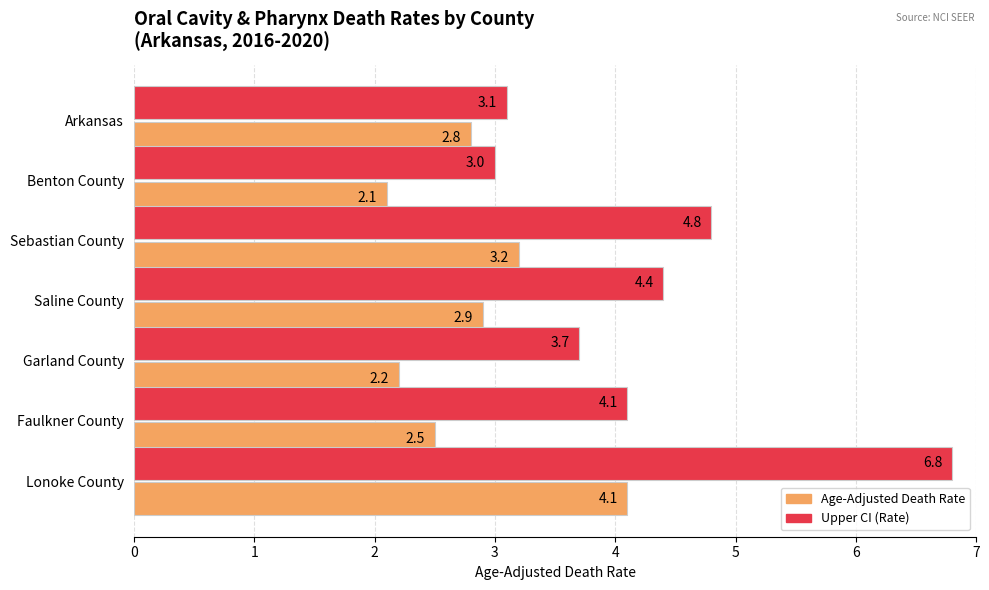

What is the difference between the maximum and minimum values in the Age-Adjusted Death Rate series?

2.0